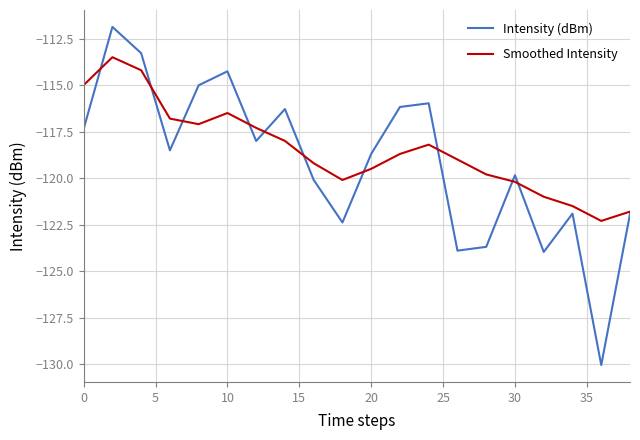

List the series in order of their peak value, lowest first.

Smoothed Intensity, Intensity (dBm)